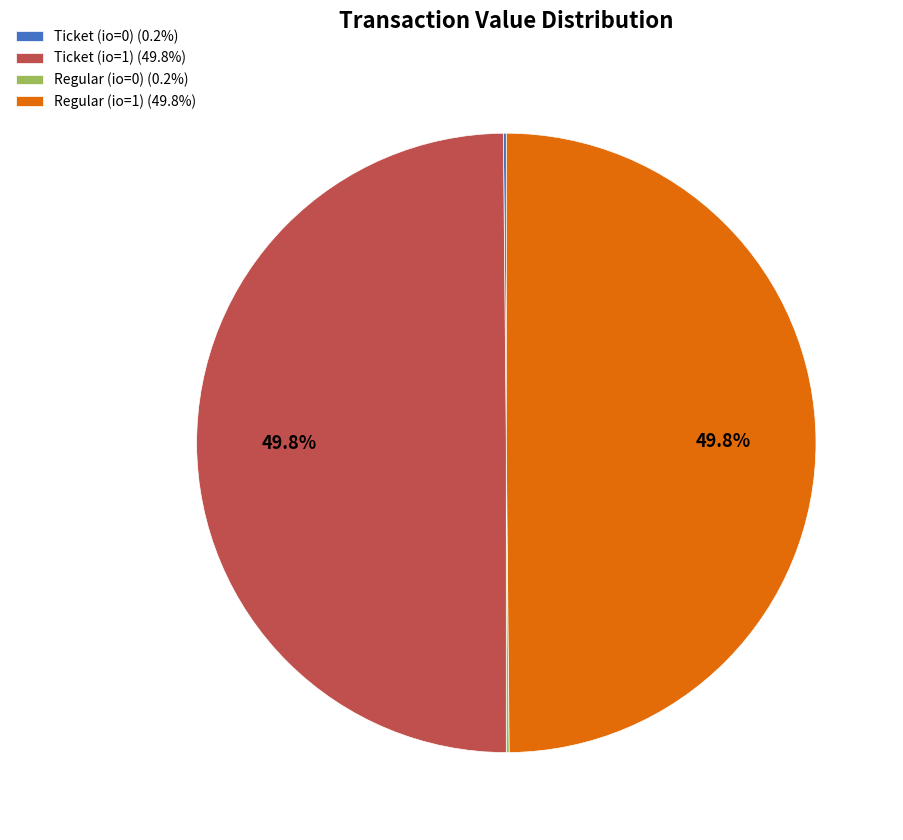

What percentage is NOT represented by Ticket (io=1) (49.8%)?

50.2%